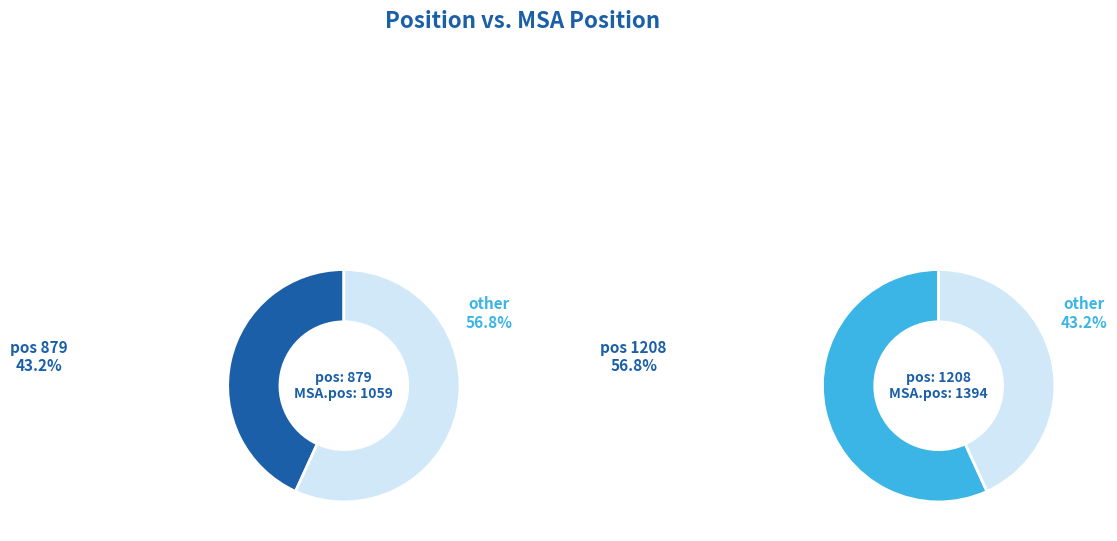

What is the smallest slice in the pie chart?

879